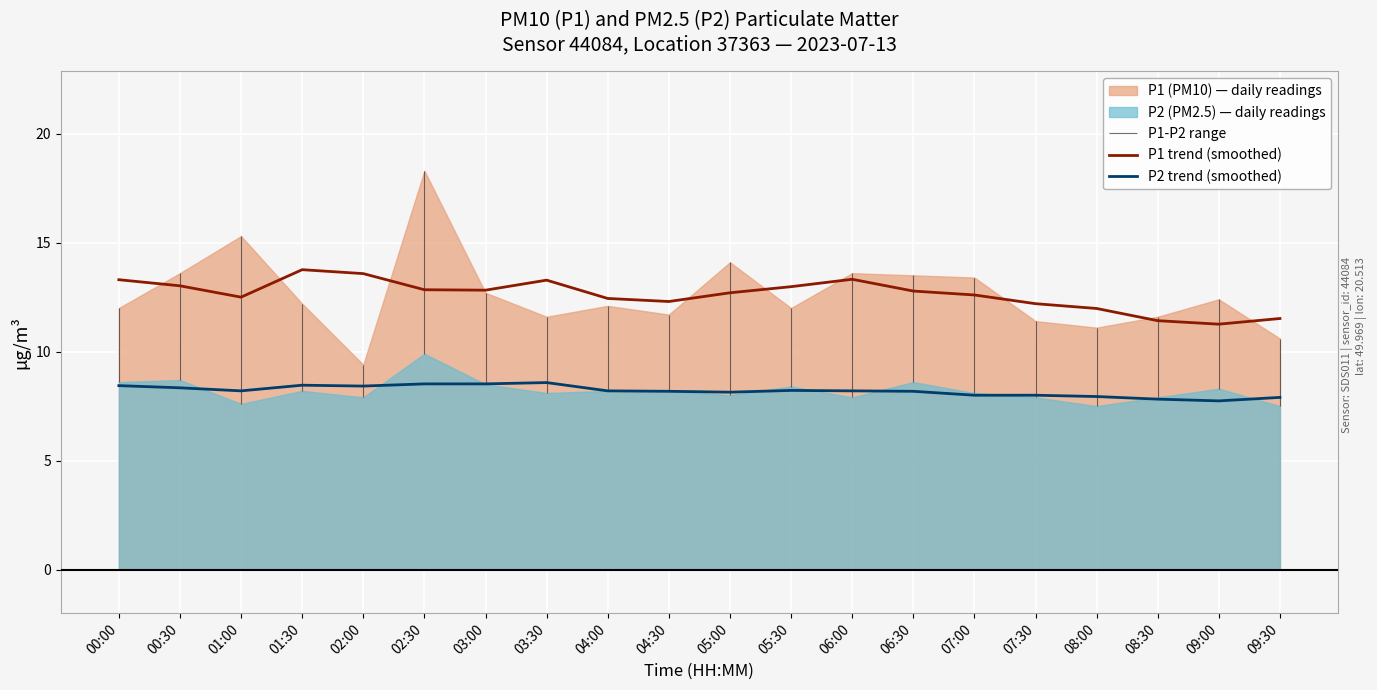

True or false: P1 trend (smoothed) and P2 trend (smoothed) intersect in this chart.

False